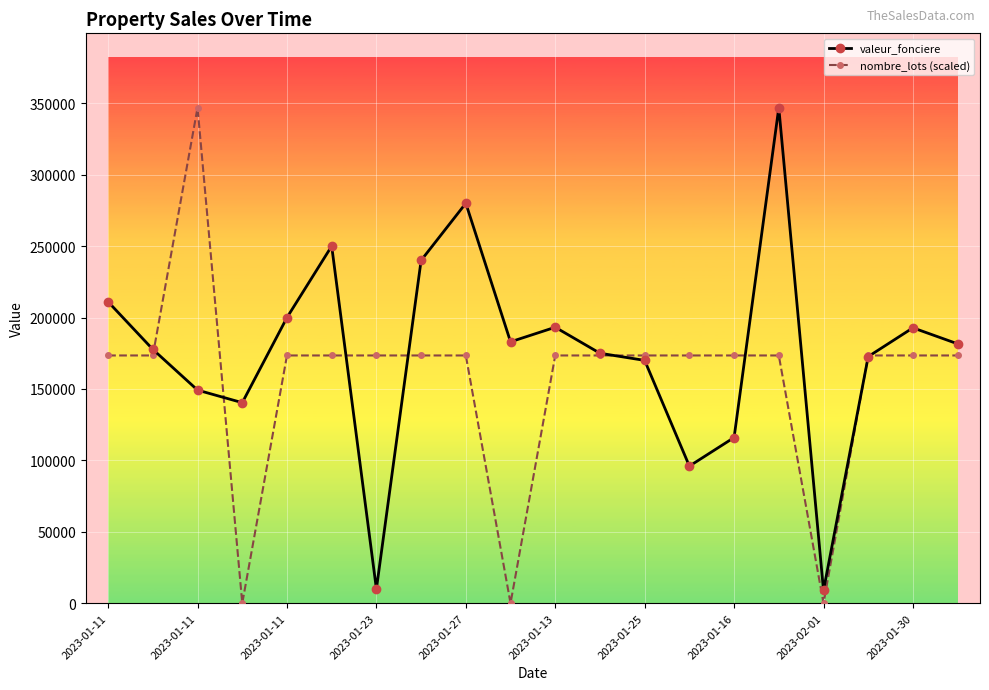

True or false: valeur_fonciere has more than 1 interior local peaks.

True